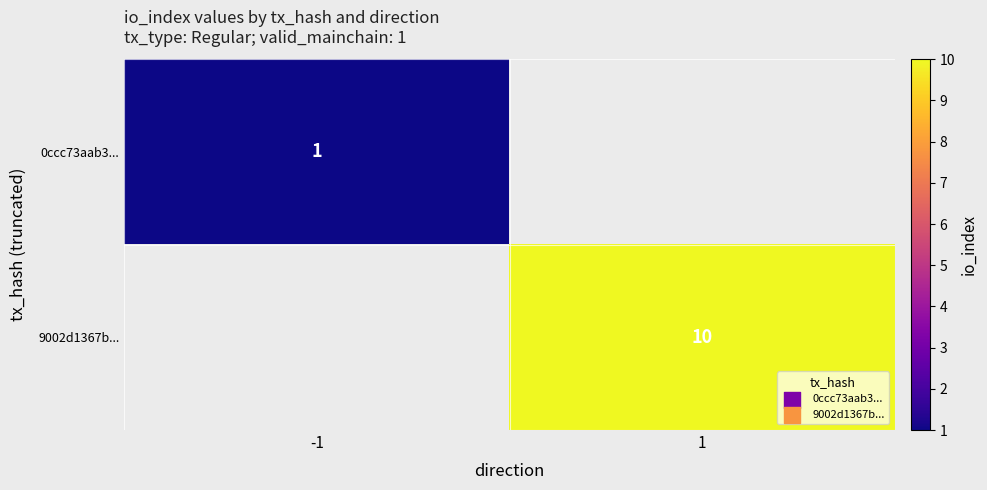

True or false: 9002d1367b... has a value of 10 at 1.

True